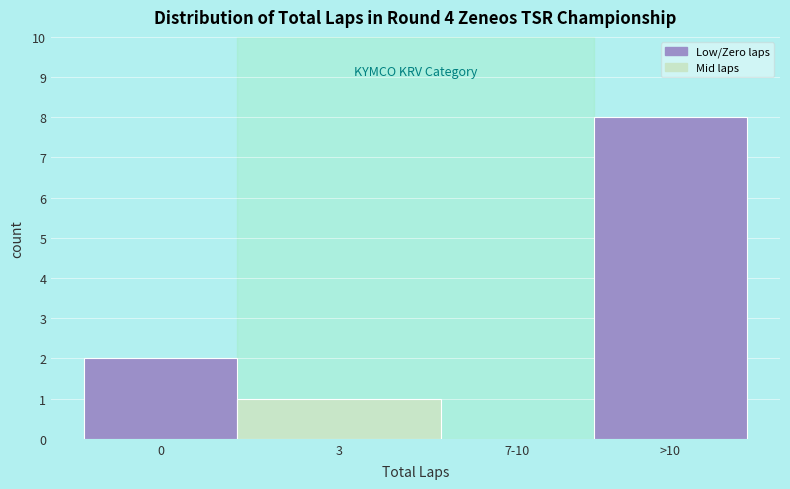

Reading right to left, what are all the values shown in this chart?

>10=8	7-10=0	3=1	0=2